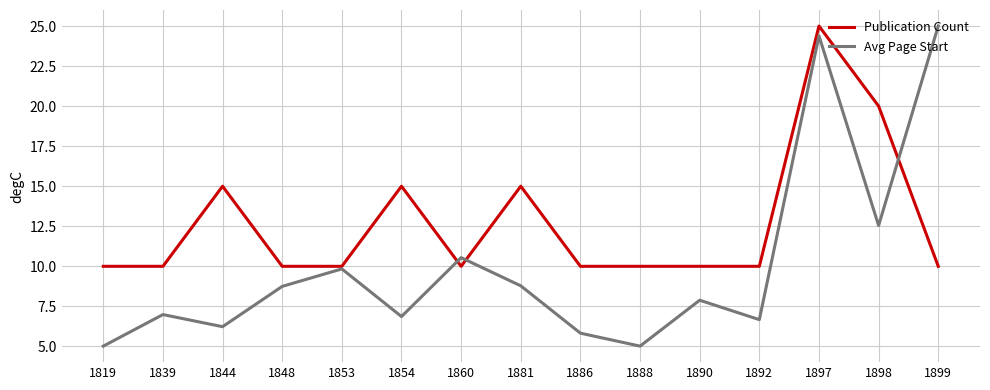

Count the number of categories in the chart.

15